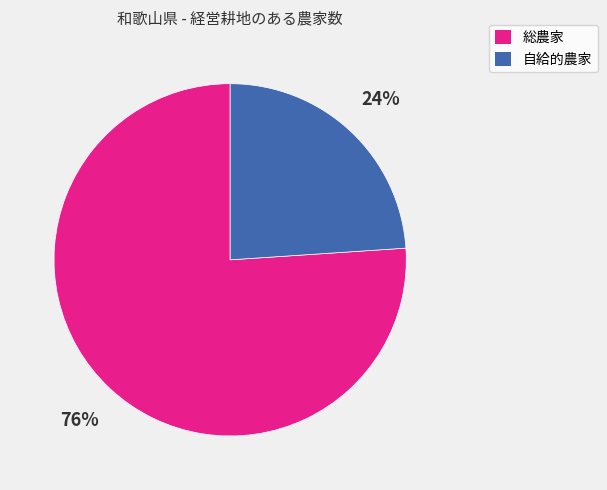

How many slices are in this pie chart?

2